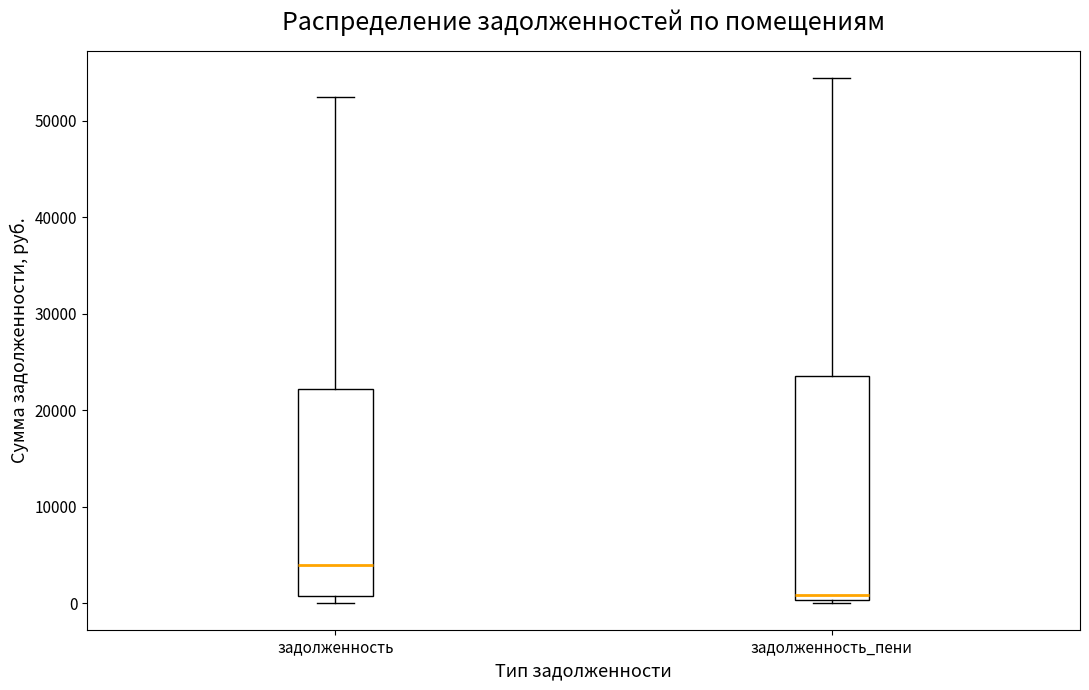

Which box is the tallest, from its lower edge to its upper edge?

задолженность_пени